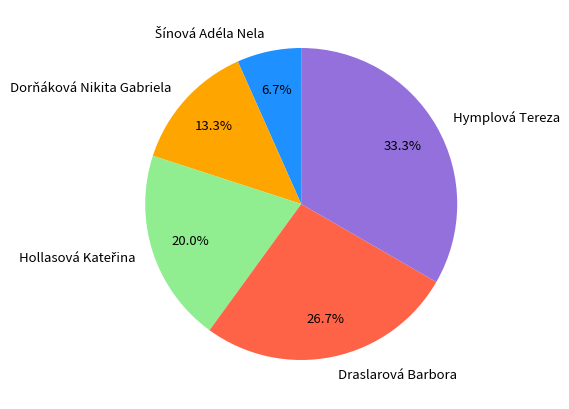

To the nearest percent, what percentage of the pie is Hymplová Tereza?

33%